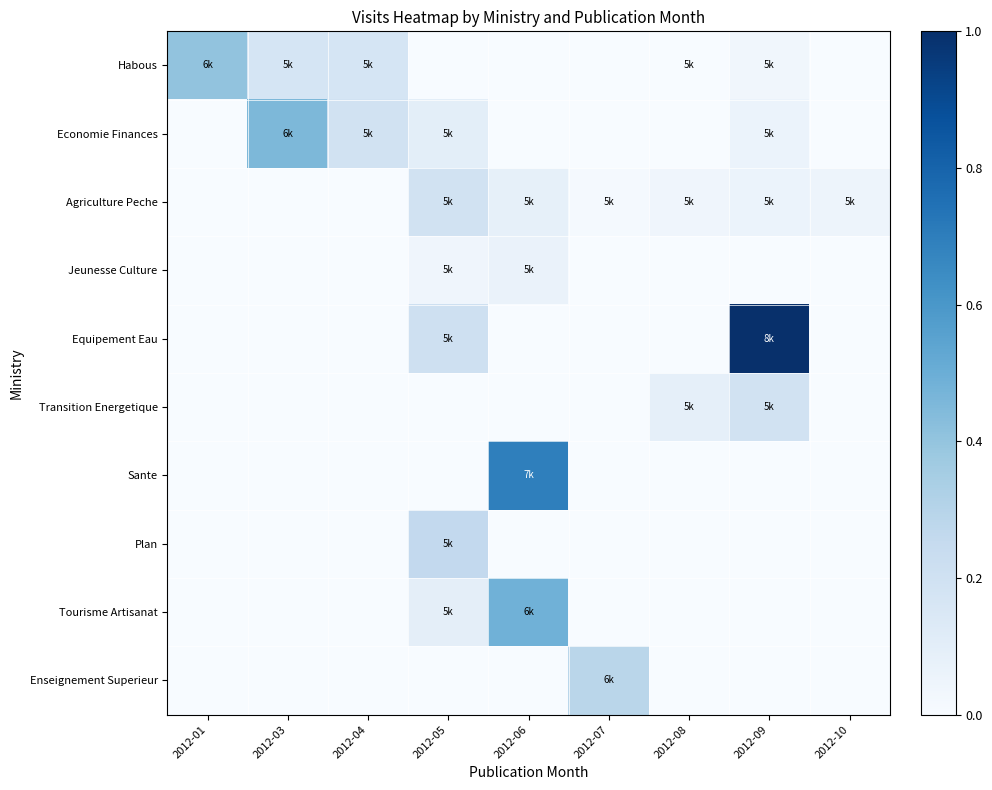

Count the number of categories in the chart.

9